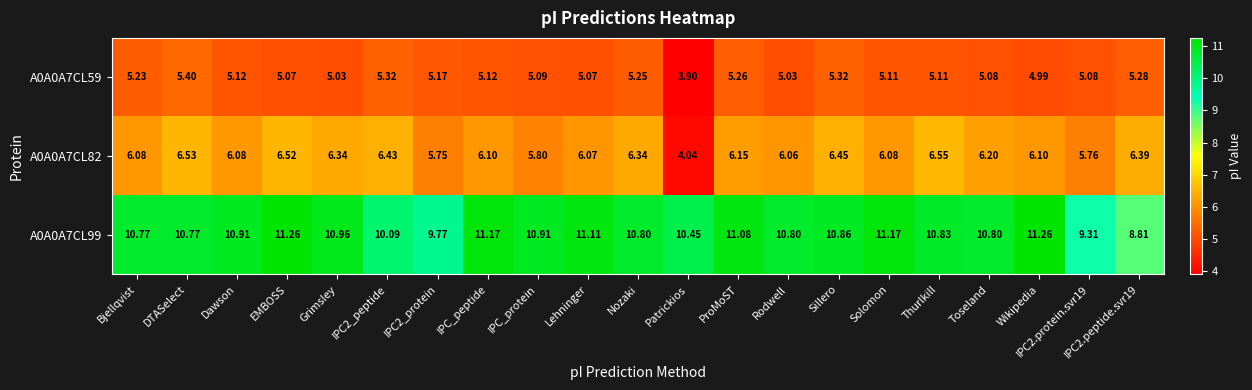

At which label does A0A0A7CL99 first exceed 10?

Bjellqvist